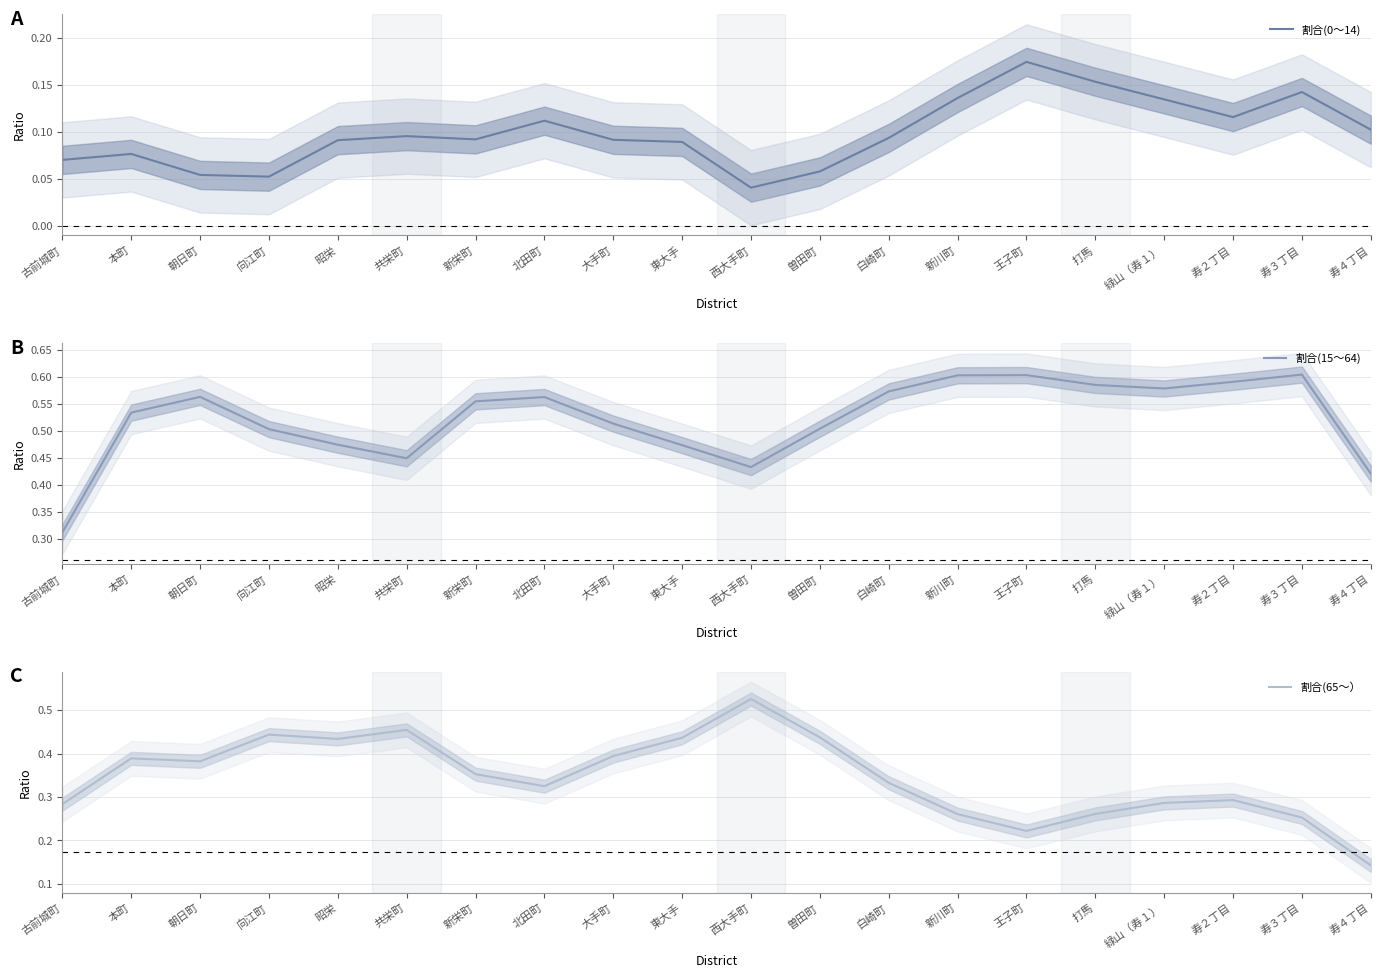

List the labels in order of 割合(15～64) value, largest first.

寿３丁目, 王子町, 新川町, 寿２丁目, 打馬, 緑山（寿１）, 白崎町, 朝日町, 北田町, 新栄町, 本町, 大手町, 曽田町, 向江町, 昭栄, 東大手, 共栄町, 西大手町, 寿４丁目, 古前城町